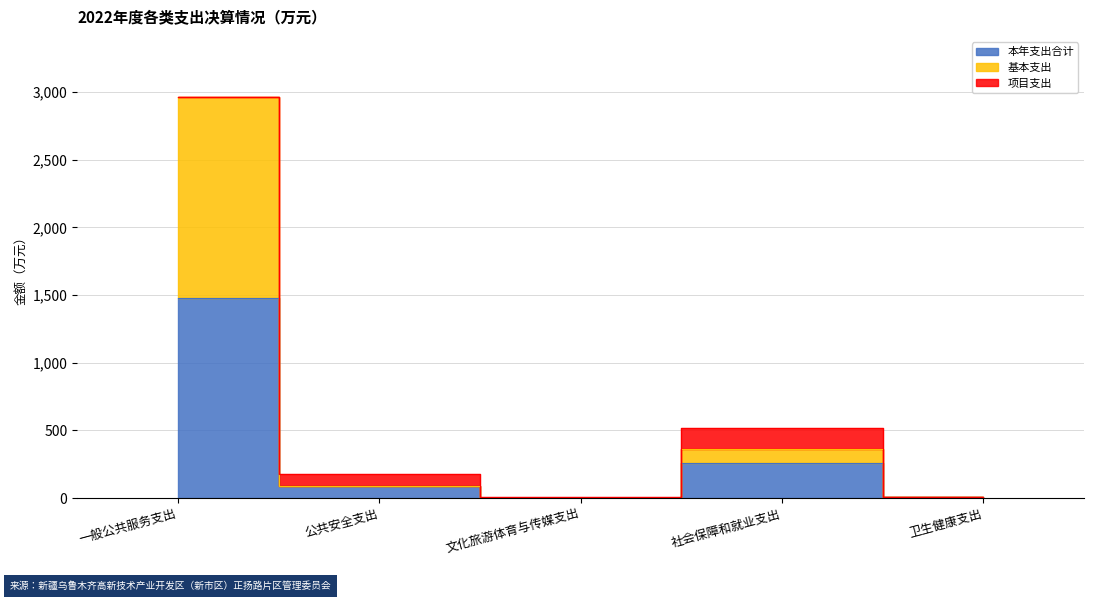

How many data points in 基本支出 are less than 89?

2